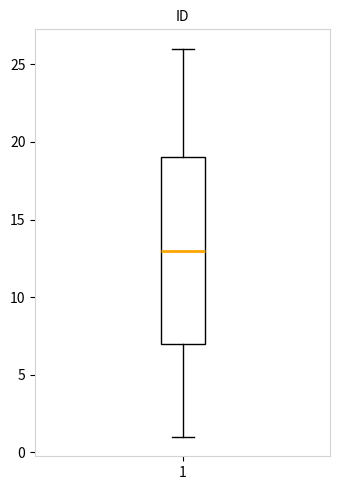

Read this box plot against the y-axis: the position of the median line, the range covered by the box, and the ends of both whiskers. The values are not printed on the chart, so give them approximately, as read against the axis.

median 13, box 7 to 19, whiskers 1 to 26